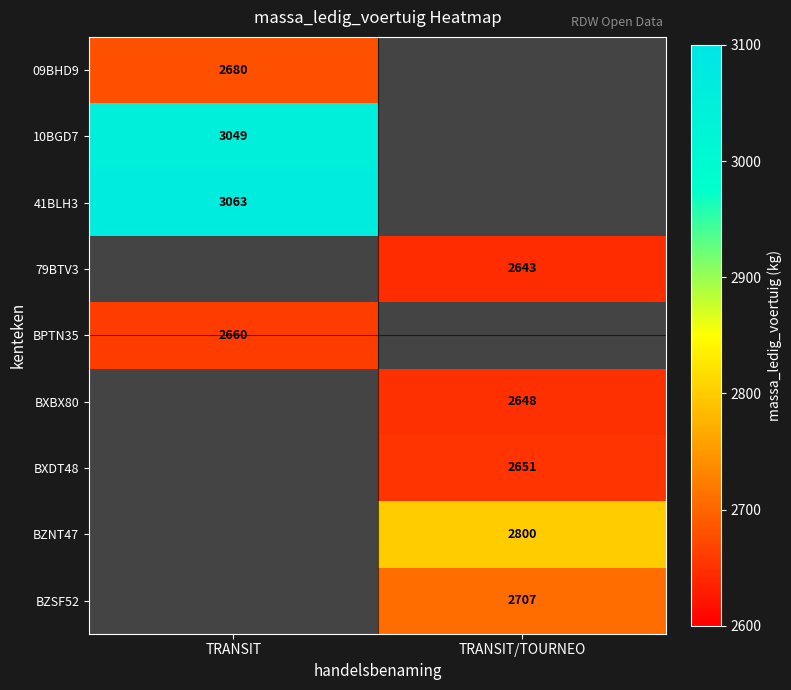

What is the maximum value shown in the chart?

3063.0